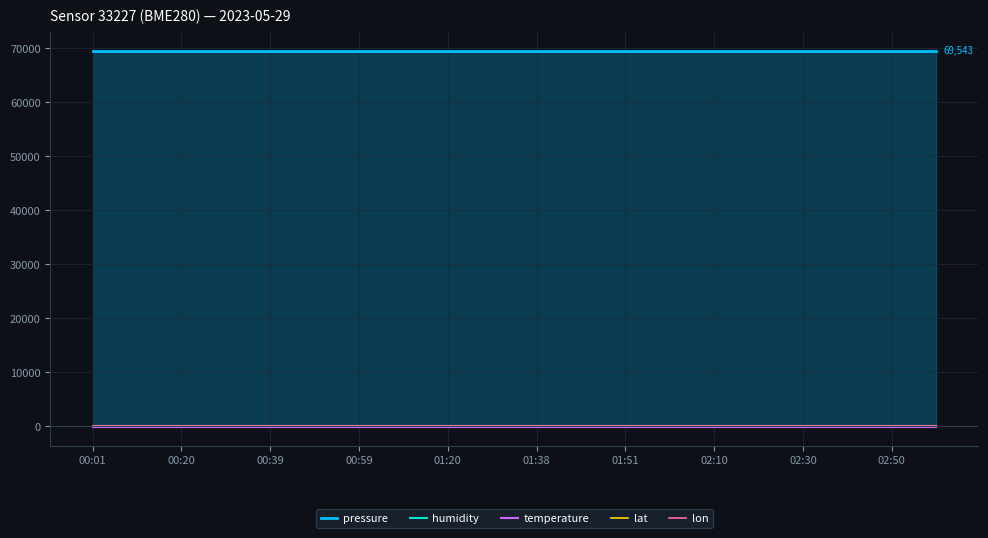

What is the value of the temperature point at the 2nd from the left?

-143.0